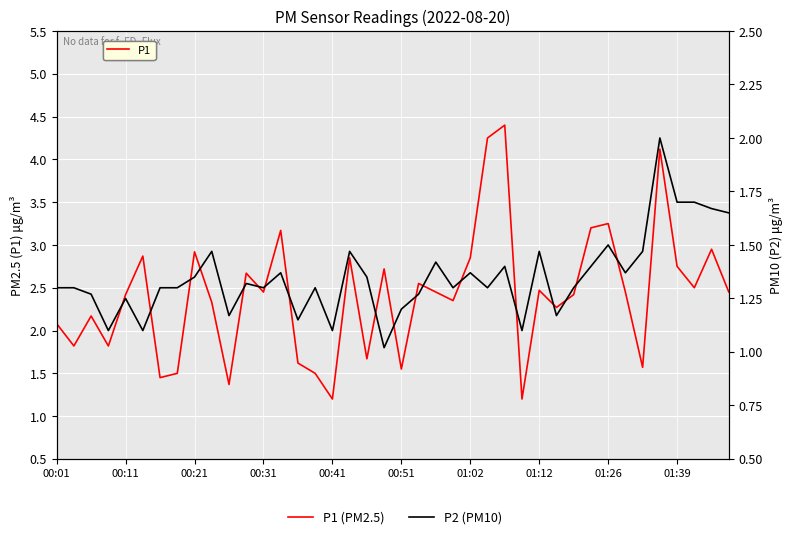

What is the difference between the second highest and second lowest values in the P2 series?

0.6